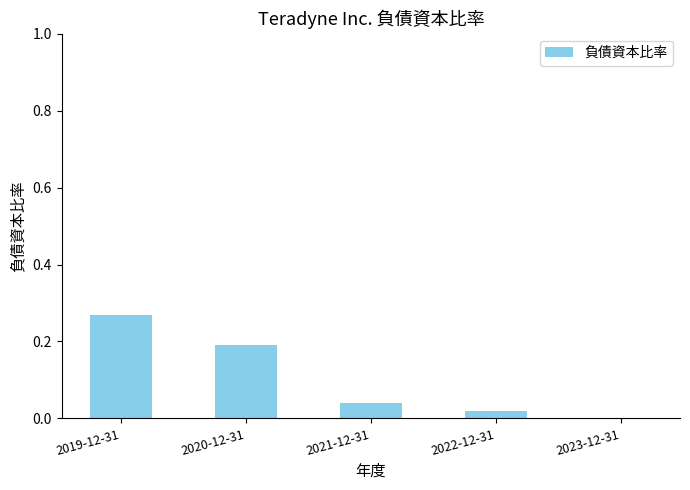

What is the sum of all values?

0.5